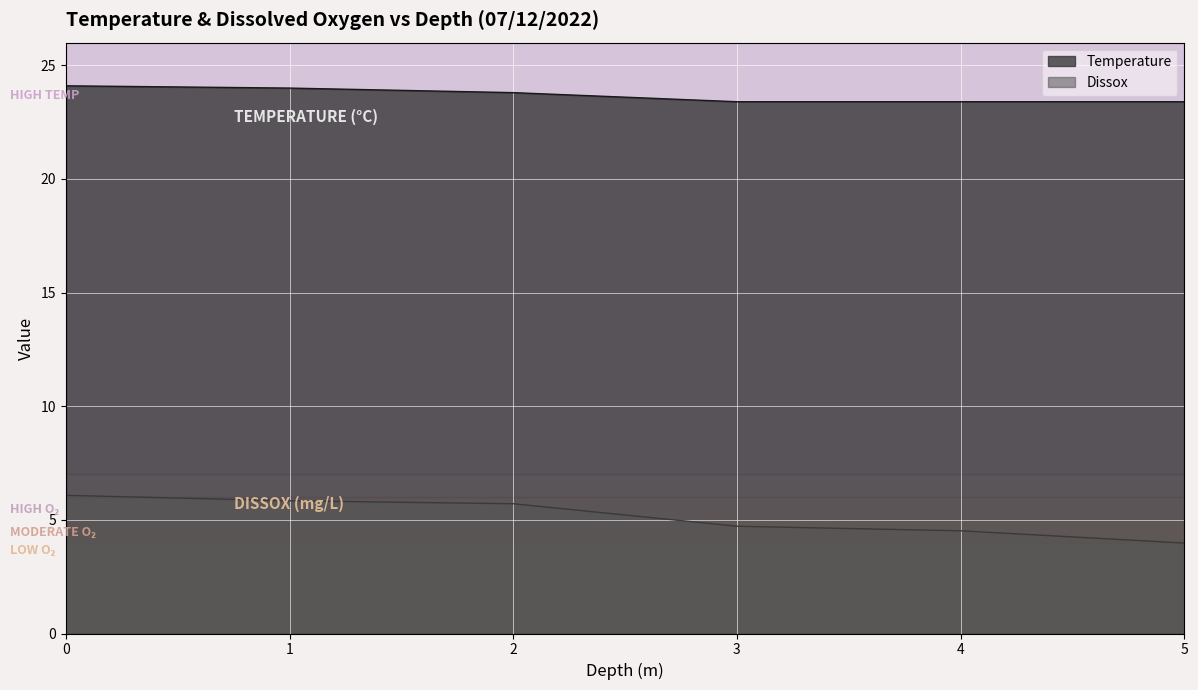

What is the sum of the Temperature values at 4 and 3?

46.8